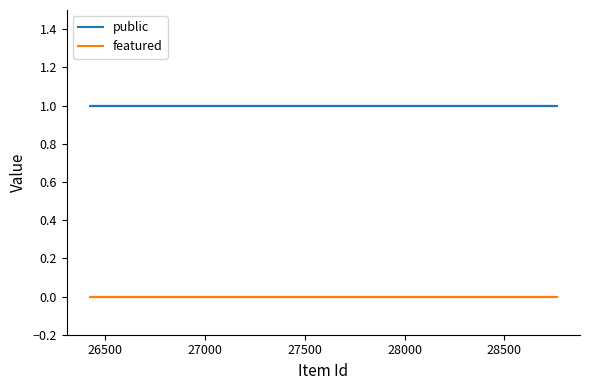

True or false: featured and public intersect in this chart.

False